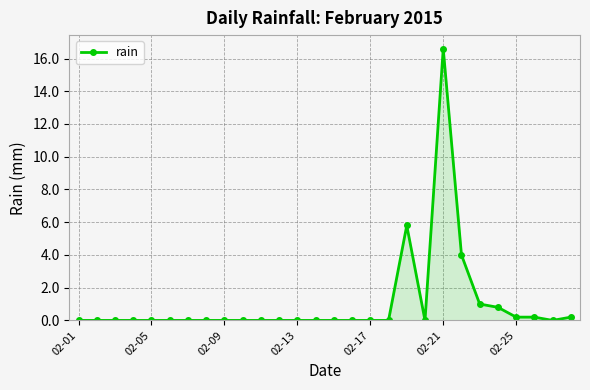

Reading right to left, extract all data points from this chart.

0.2	0.0	0.2	0.2	0.8	1.0	4.0	16.6	0.0	5.8	0.0	0.0	0.0	0.0	0.0	0.0	0.0	0.0	0.0	0.0	0.0	0.0	0.0	0.0	0.0	0.0	0.0	0.0